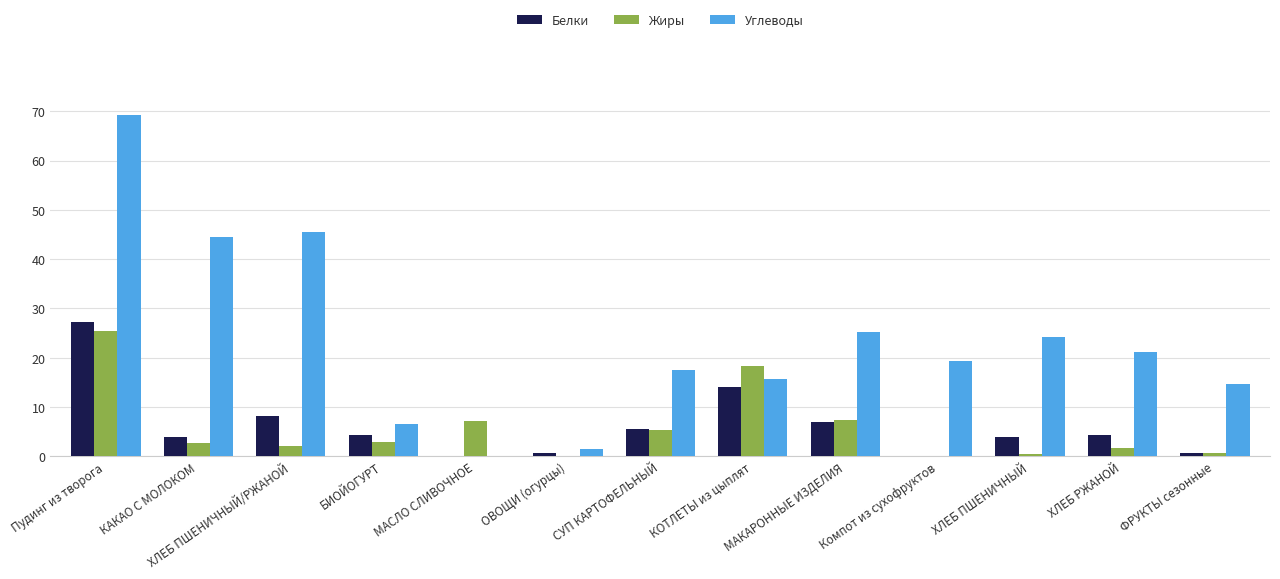

The Углеводы series shows 45.5 at ХЛЕБ ПШЕНИЧНЫЙ/РЖАНОЙ. True or false?

True